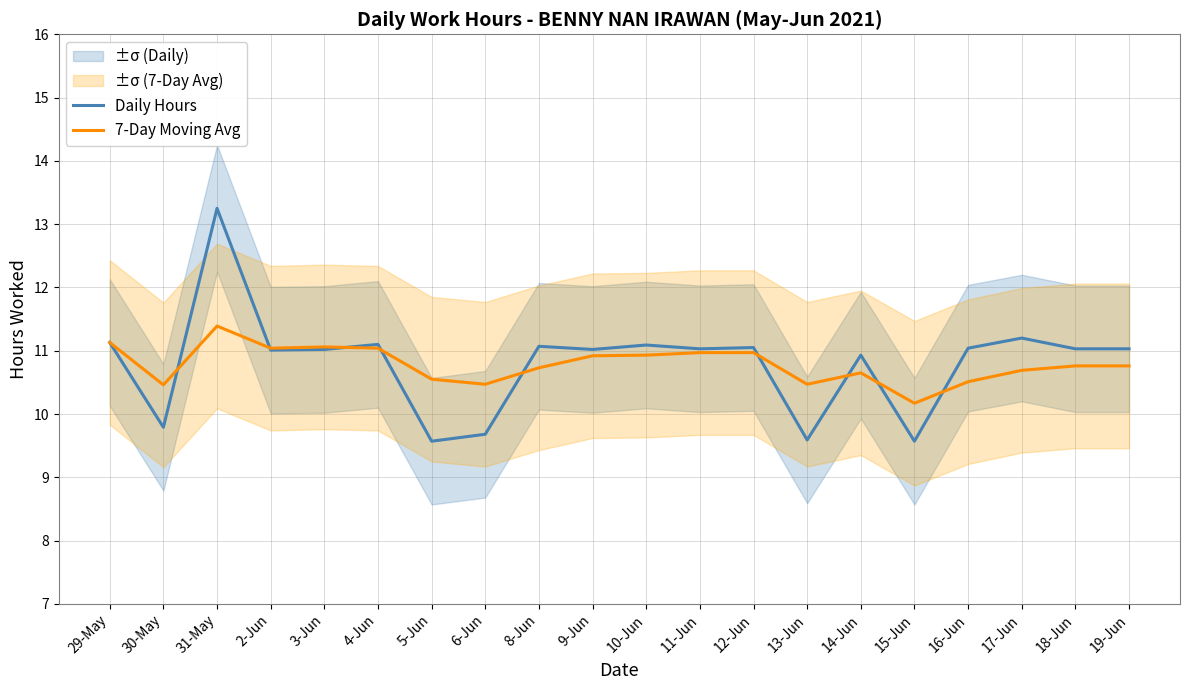

How many lines are shown in the chart?

2